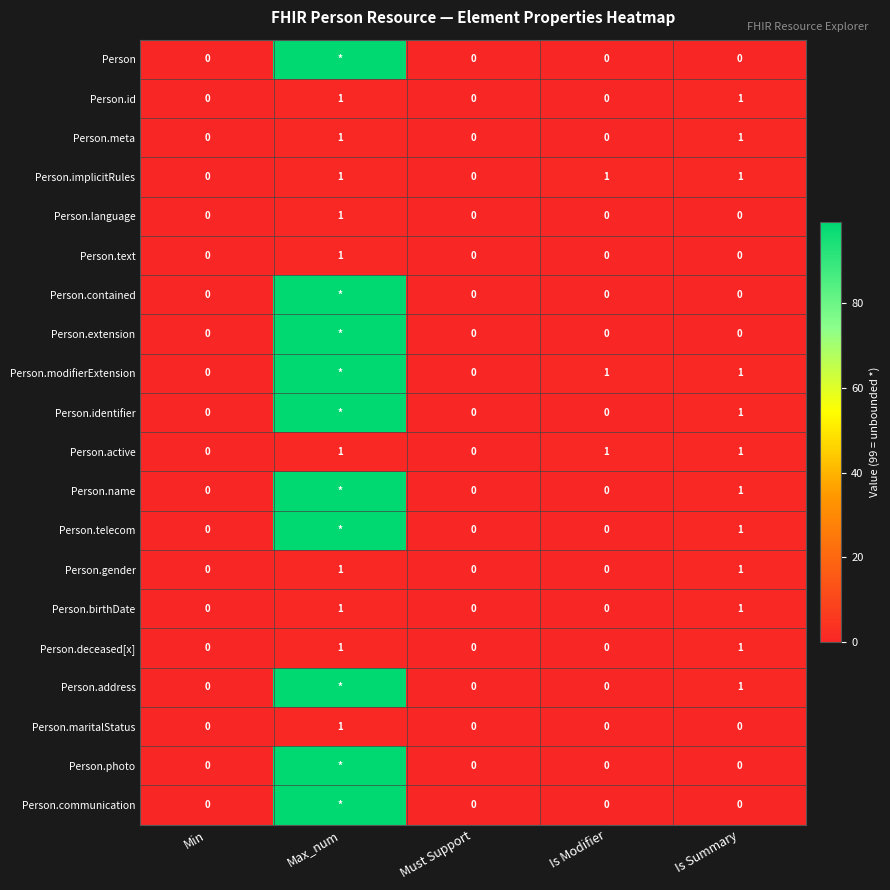

What is the total value across all series at Is Summary?

12